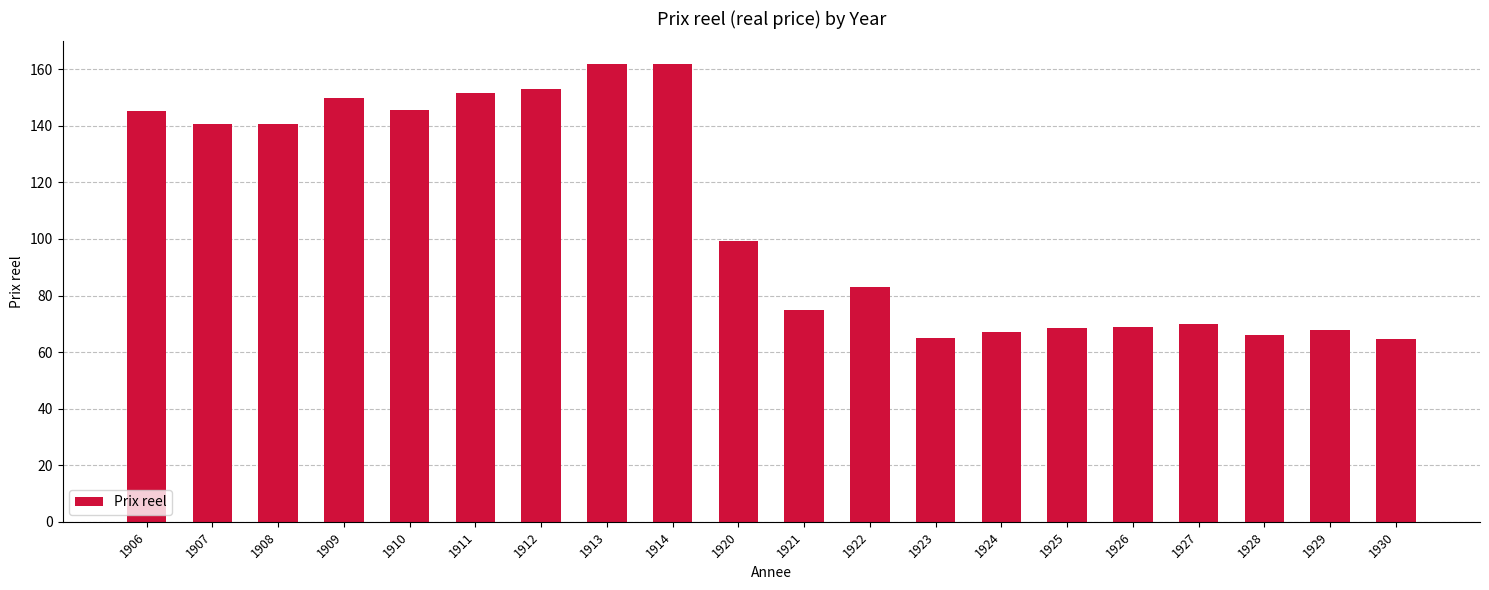

Is it true that the value at 1928 is 95.3?

False